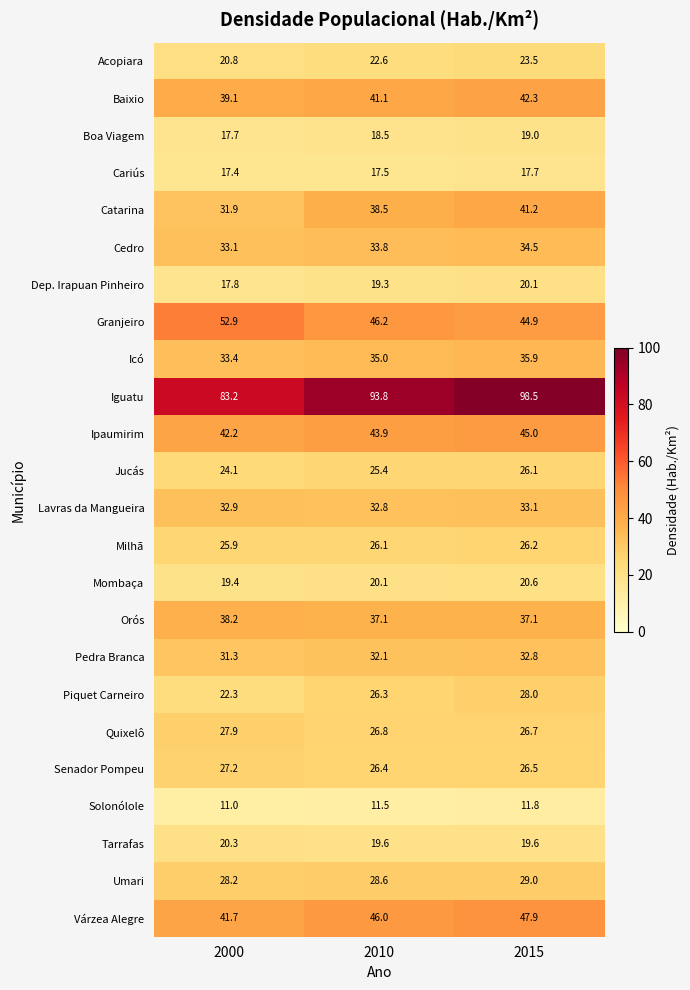

List the series in order of their peak value, highest first.

Iguatu, Granjeiro, Várzea Alegre, Ipaumirim, Baixio, Catarina, Orós, Icó, Cedro, Lavras da Mangueira, Pedra Branca, Umari, Piquet Carneiro, Quixelô, Senador Pompeu, Milhã, Jucás, Acopiara, Mombaça, Tarrafas, Dep. Irapuan Pinheiro, Boa Viagem, Cariús, Solonólole